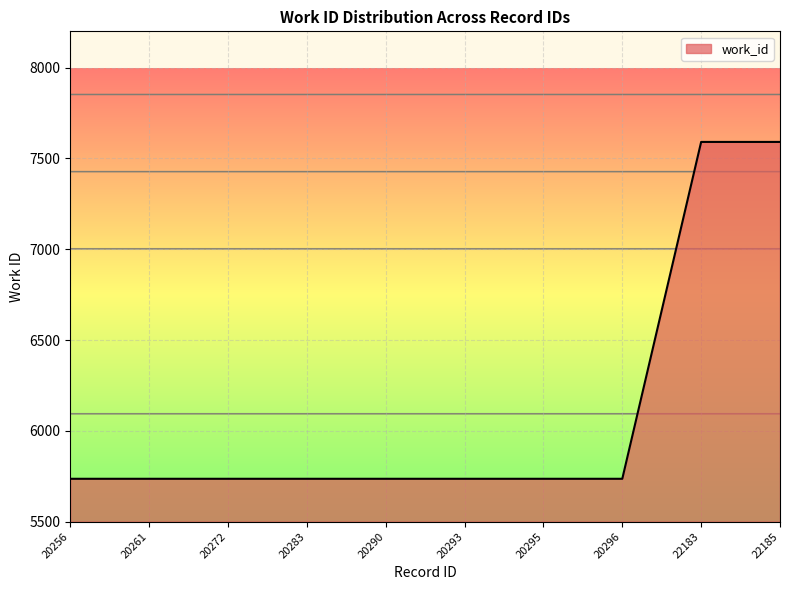

True or false: the data shows 5736 at 20272.

True